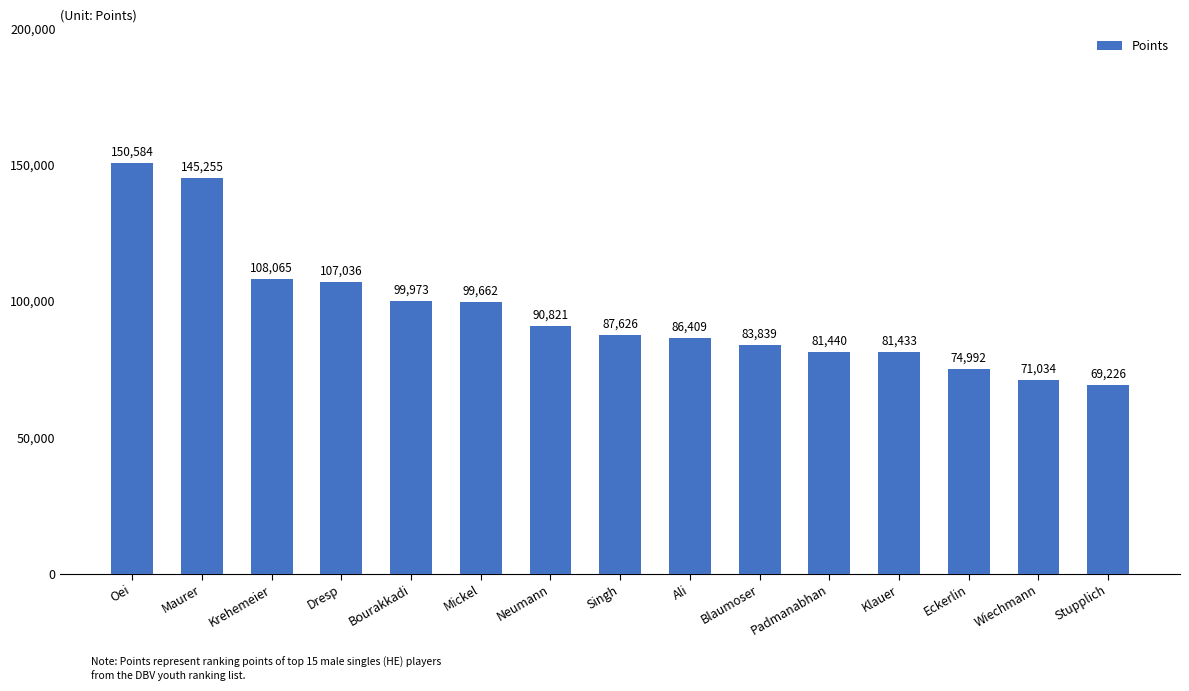

Which has a higher value, Klauer or Blaumoser?

Blaumoser